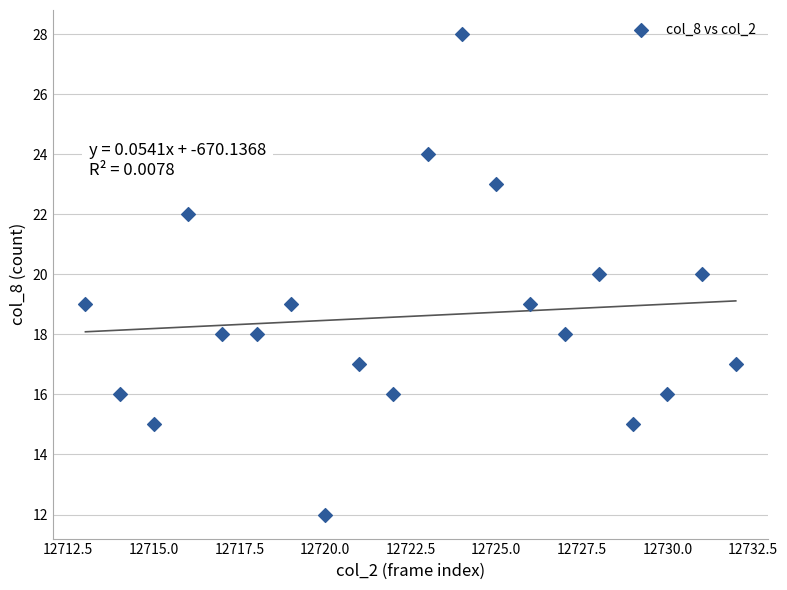

What is the range of X values (max minus min)?

19